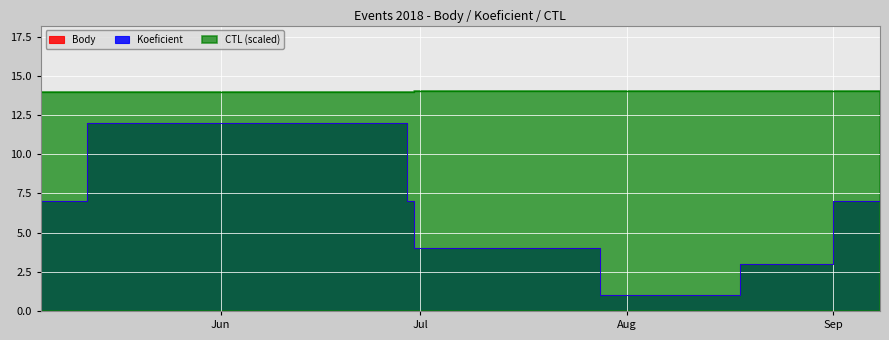

How many lines are shown in the chart?

3